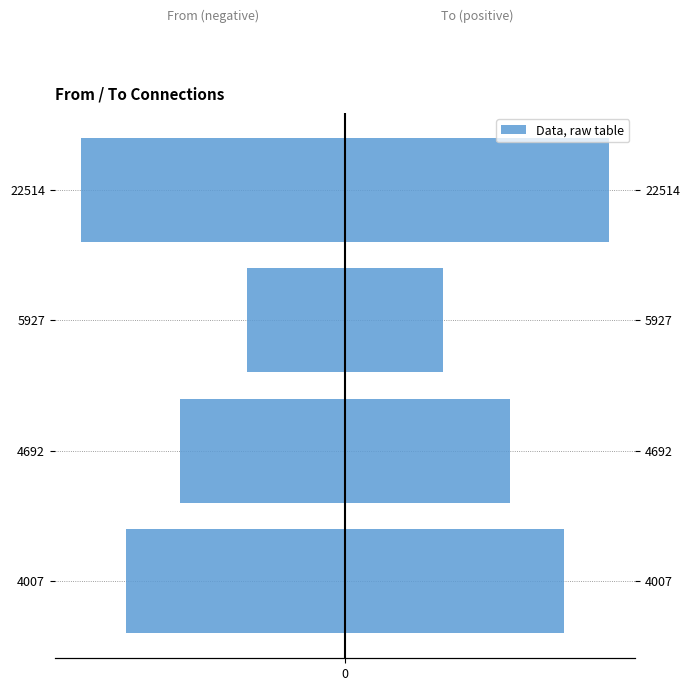

Are the bars grouped side by side (vs. stacked)?

Yes